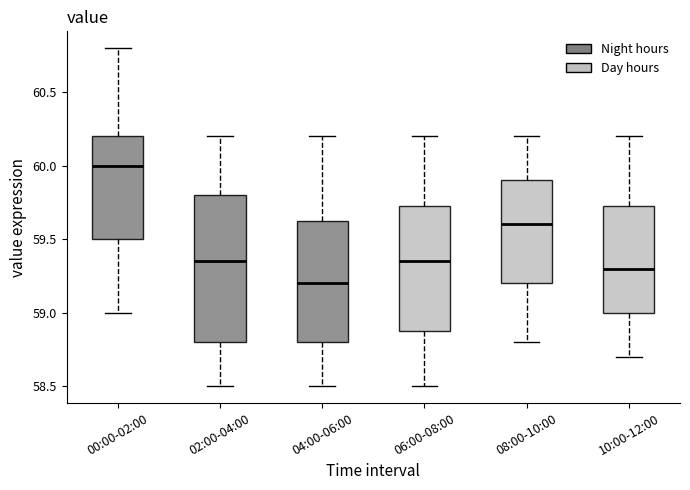

Which box is the tallest, from its lower edge to its upper edge?

02:00-04:00